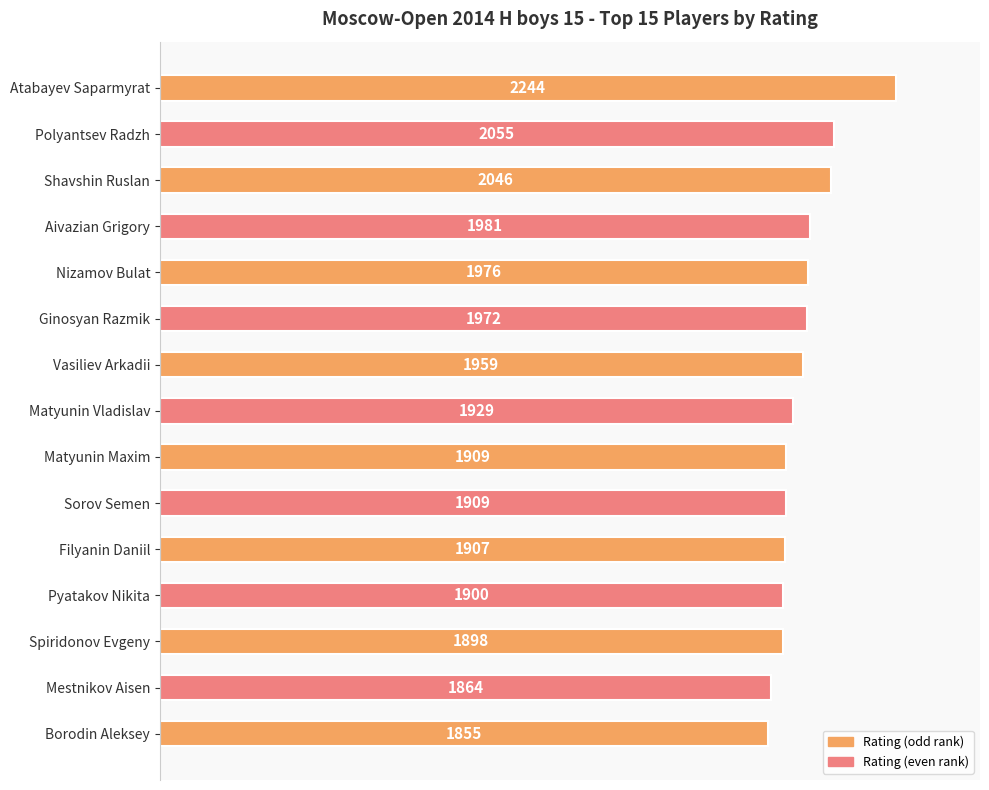

What is the difference between the second highest and minimum values?

200